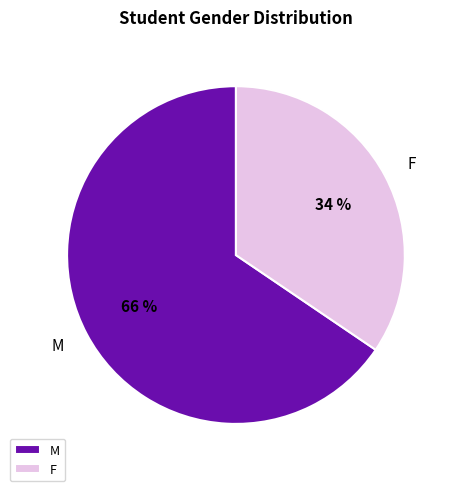

The F slice represents 34% of the pie. True or false?

True